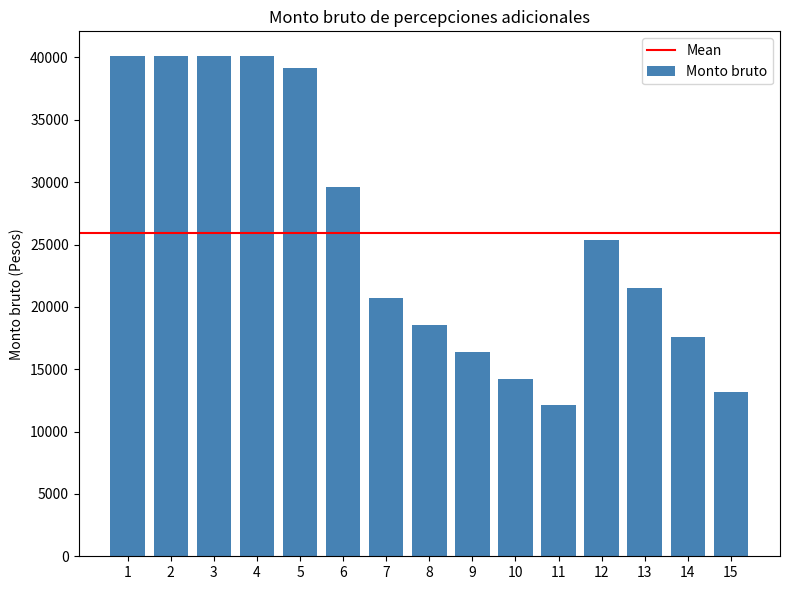

Approximately how many times larger is the value at 11 compared to 6?

0.4